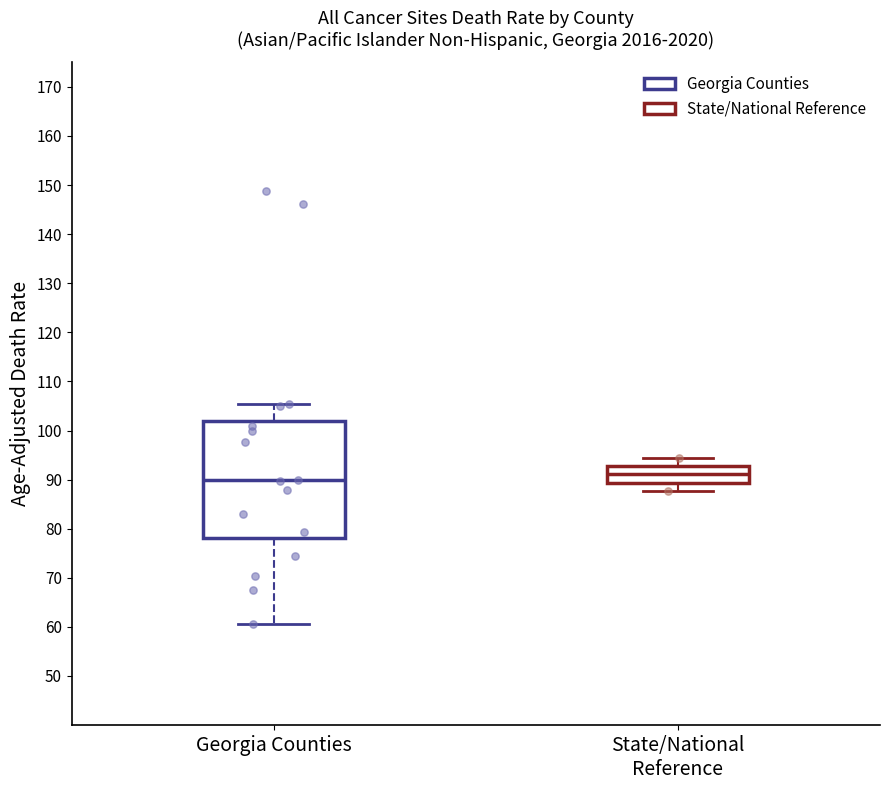

Reading left to right, transcribe this box plot: for each box, give where its median line is, the range the box spans, and where its two whiskers end, as read against the y-axis. The values are not printed on the chart, so give them approximately, as read against the axis.

Georgia Counties: median 90, box 78 to 102, whiskers 61 to 106
State/National Reference: median 91, box 89 to 93, whiskers 88 to 95